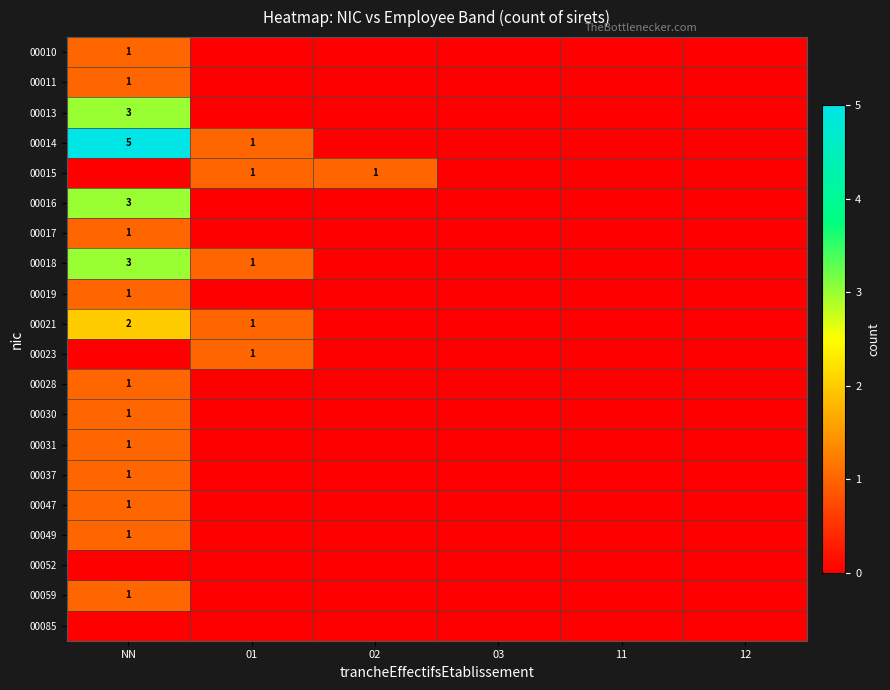

What is the total value across all series at 01?

5